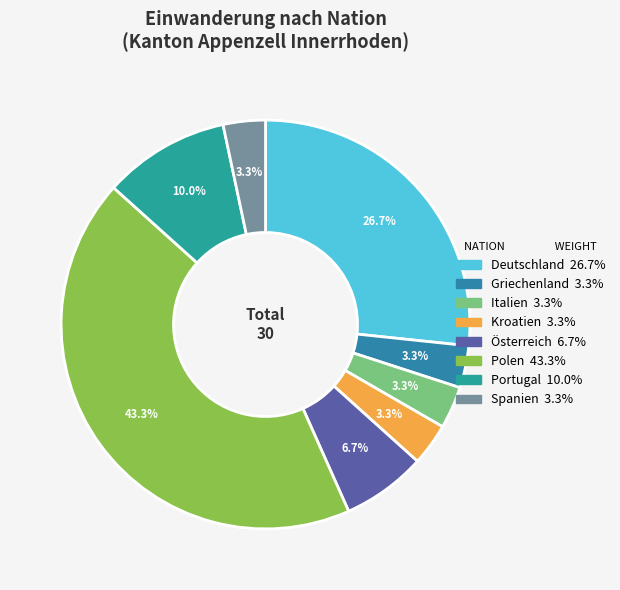

To the nearest percent, what is the average slice percentage?

12%